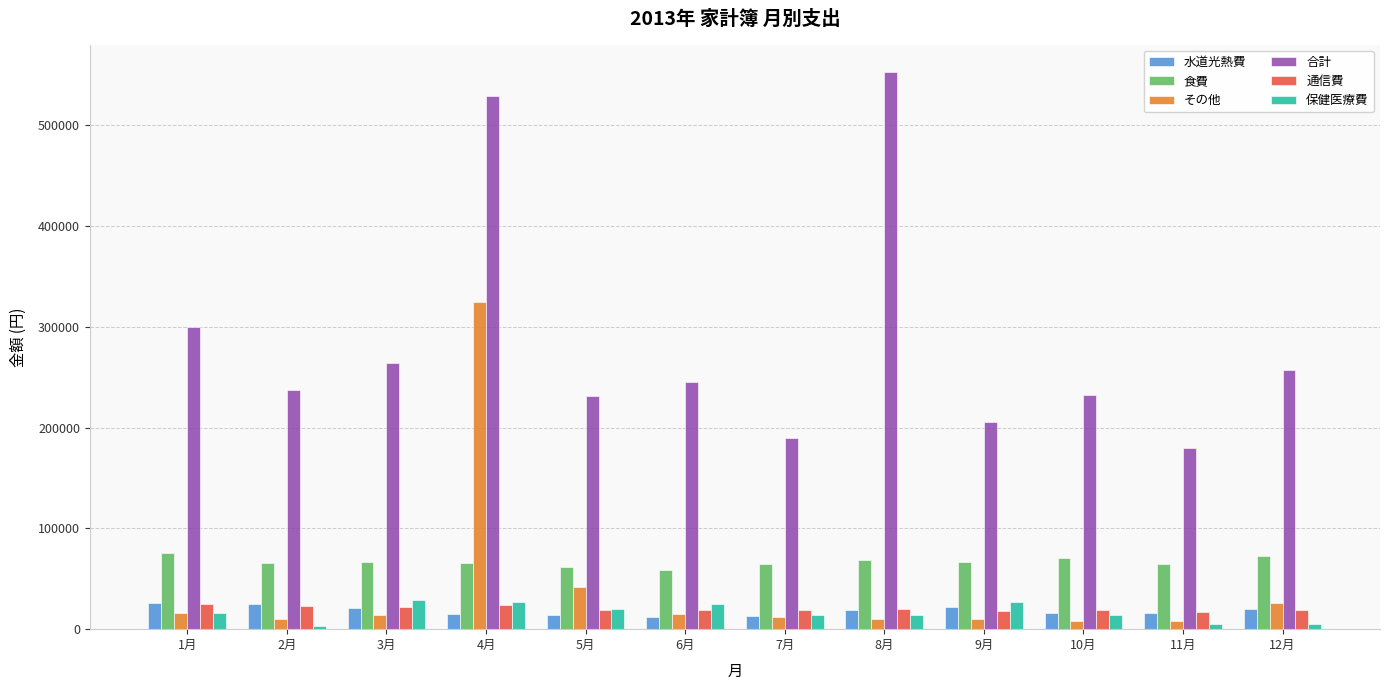

Which series has the widest spread of values?

合計